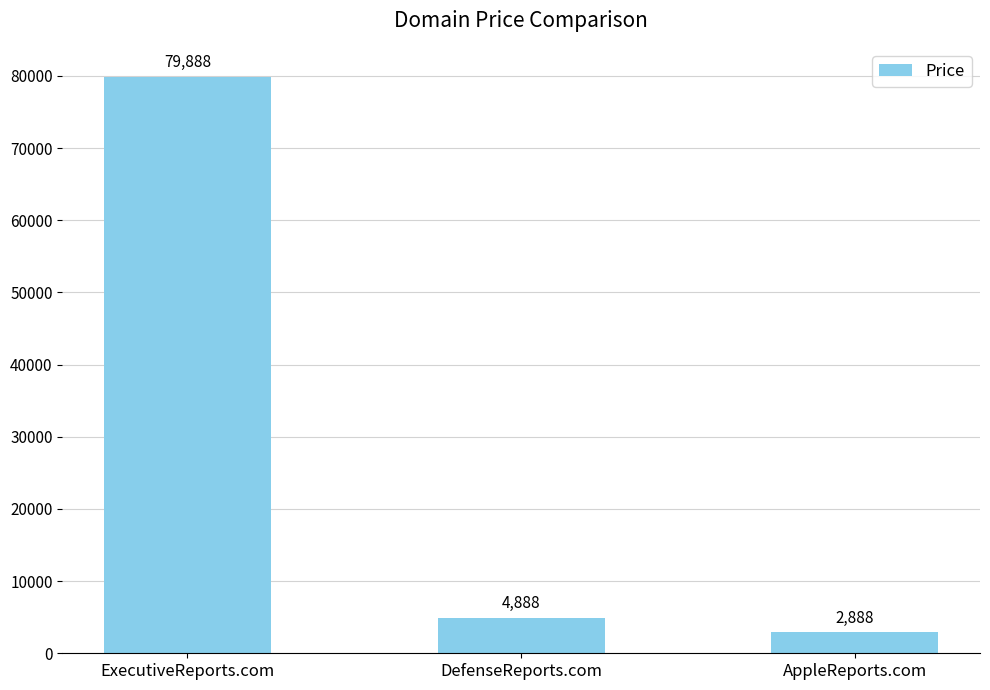

Which category has the lowest value across all series?

AppleReports.com